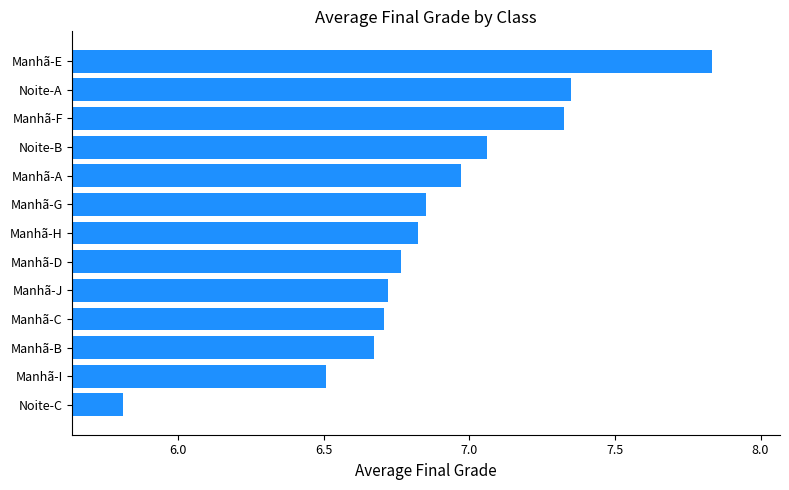

What is the sum of all values?

89.4